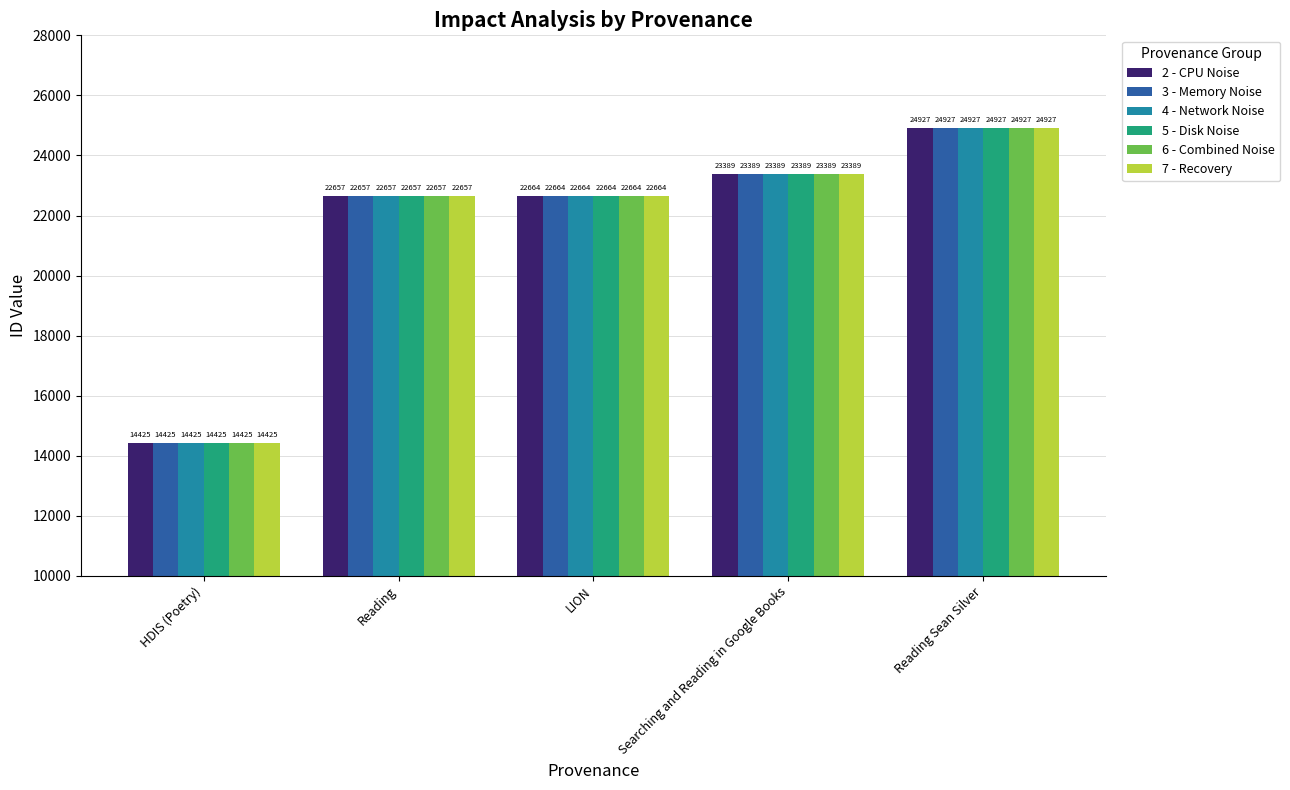

What is the lowest value of the 7 - Recovery series?

14425